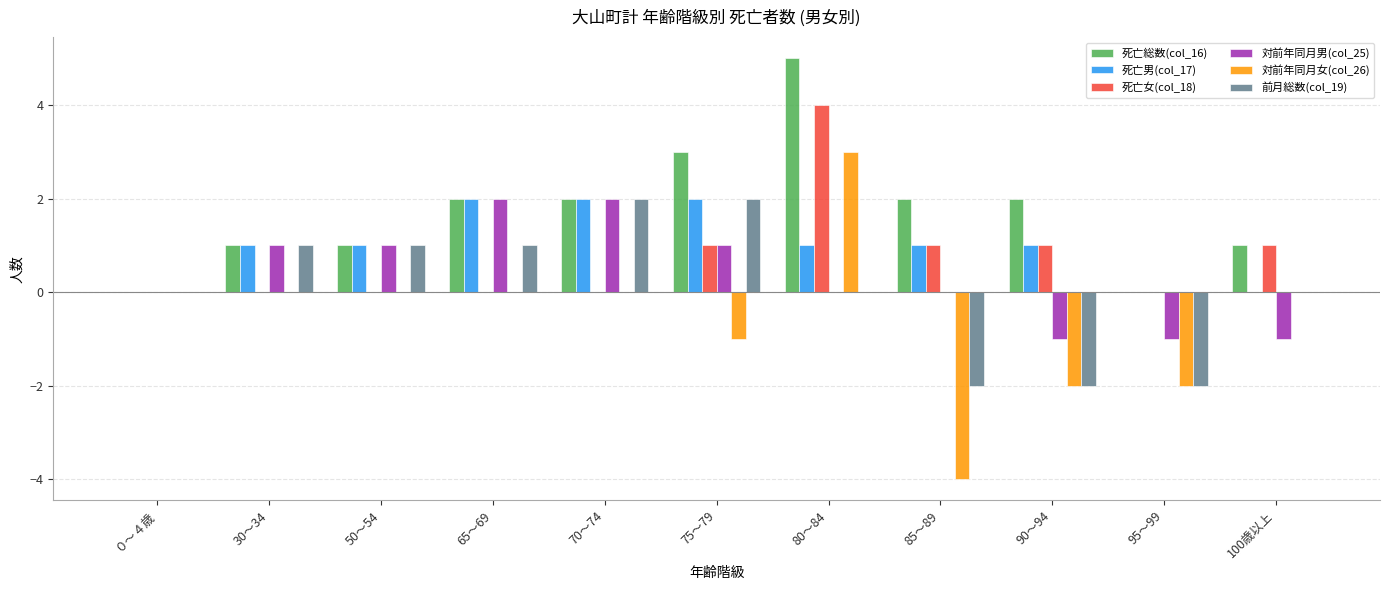

At which category is the sum across all series the highest?

80～84